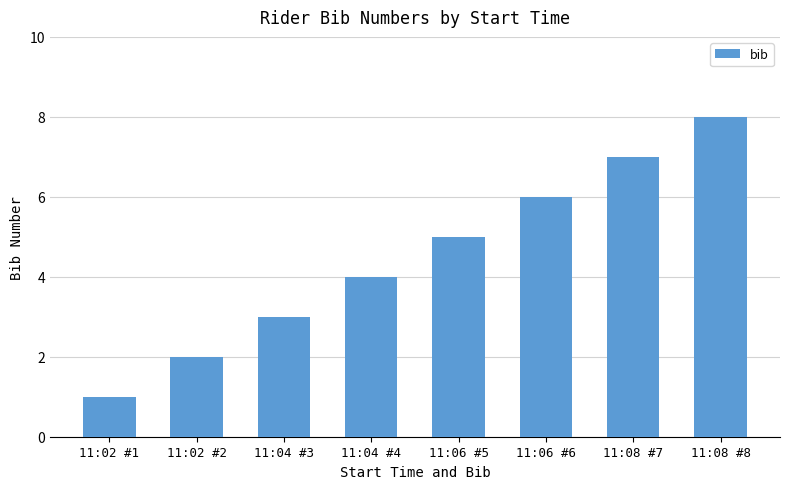

Count the values in the range 3 to 7.

5